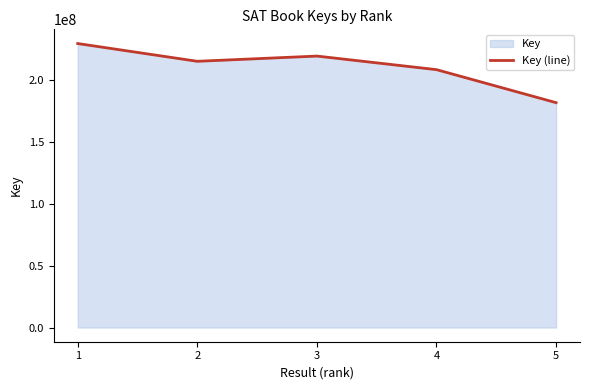

What is the difference between the second highest and second lowest values?

10967667